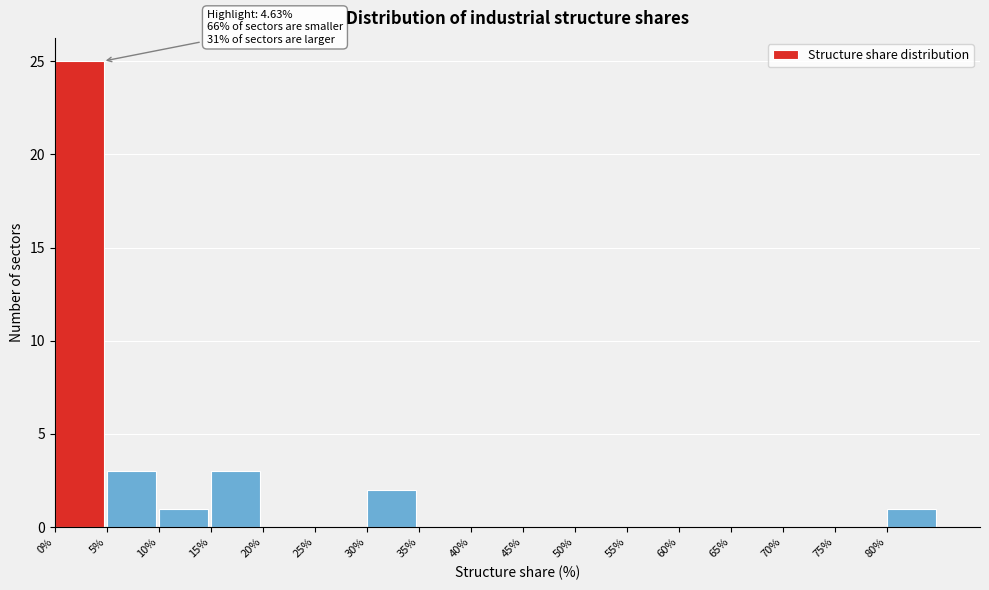

Which range on the x-axis has the tallest bar?

0 to 5